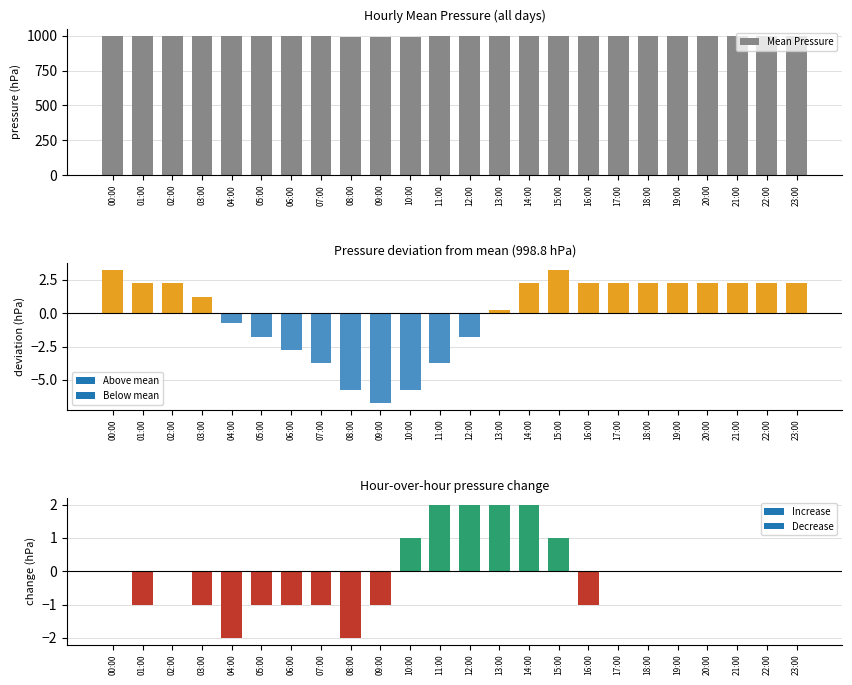

What is the average value?

999